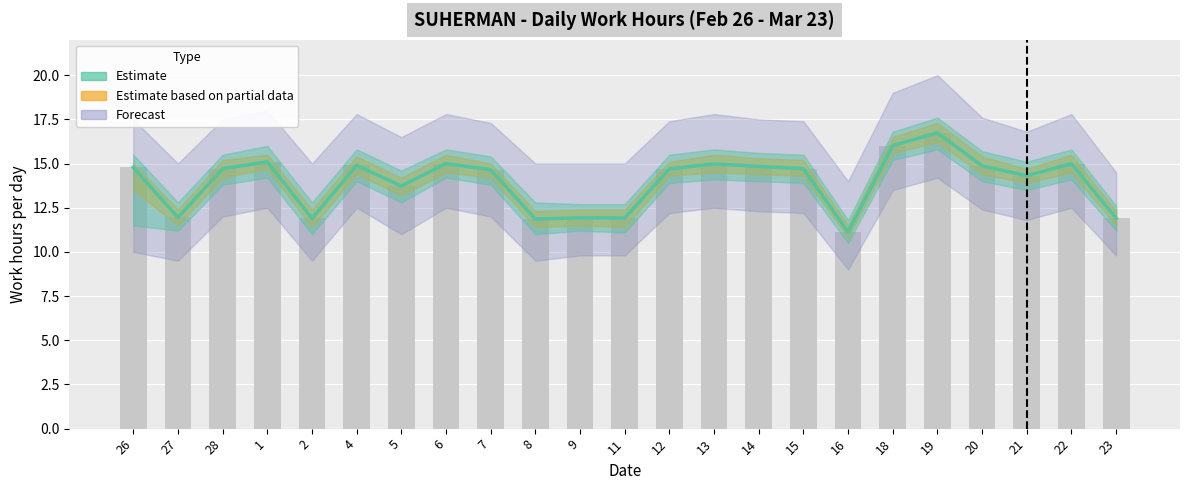

Between 7 and 18, which is larger?

18